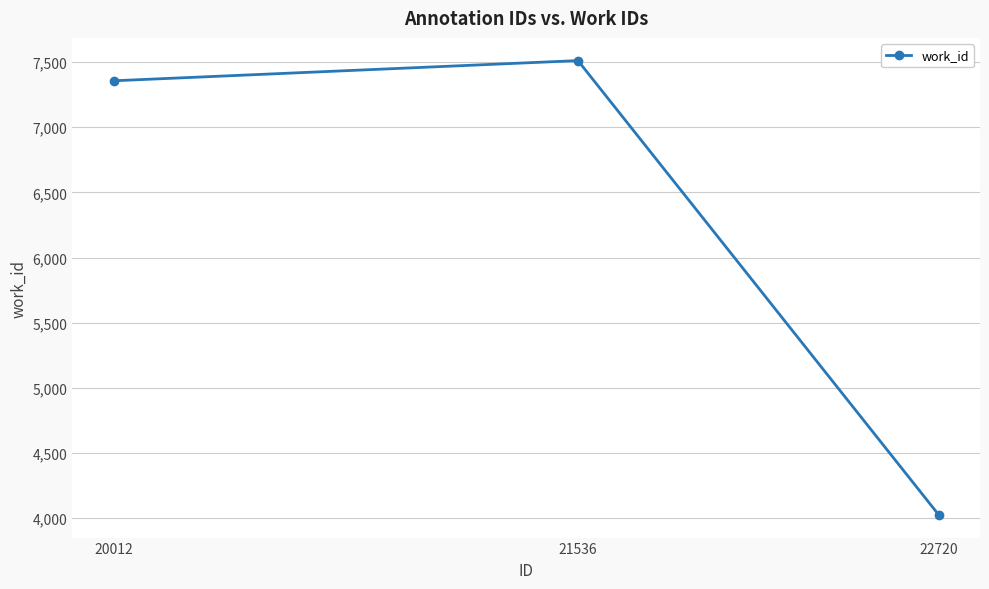

What is the difference between the maximum and minimum values?

3488